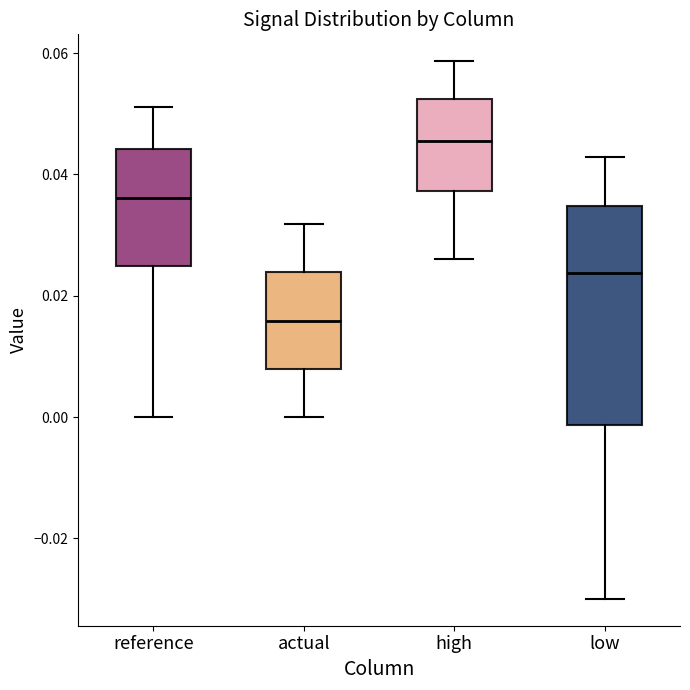

Comparing the boxes themselves (not the whiskers), which one is the tallest?

low